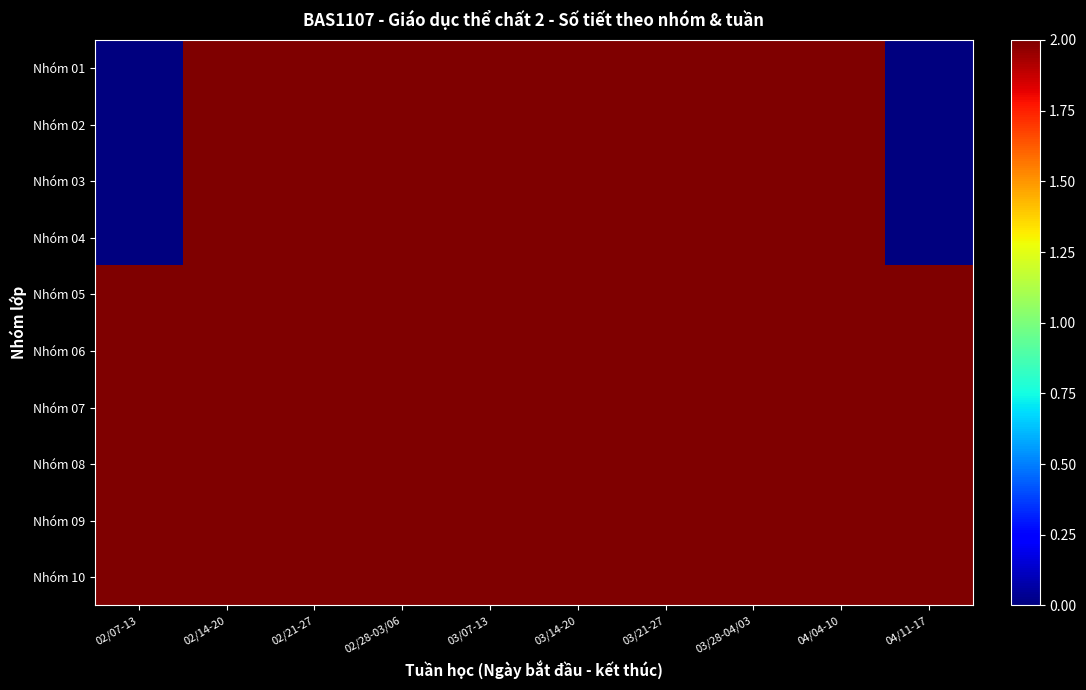

What is the greatest value displayed?

2